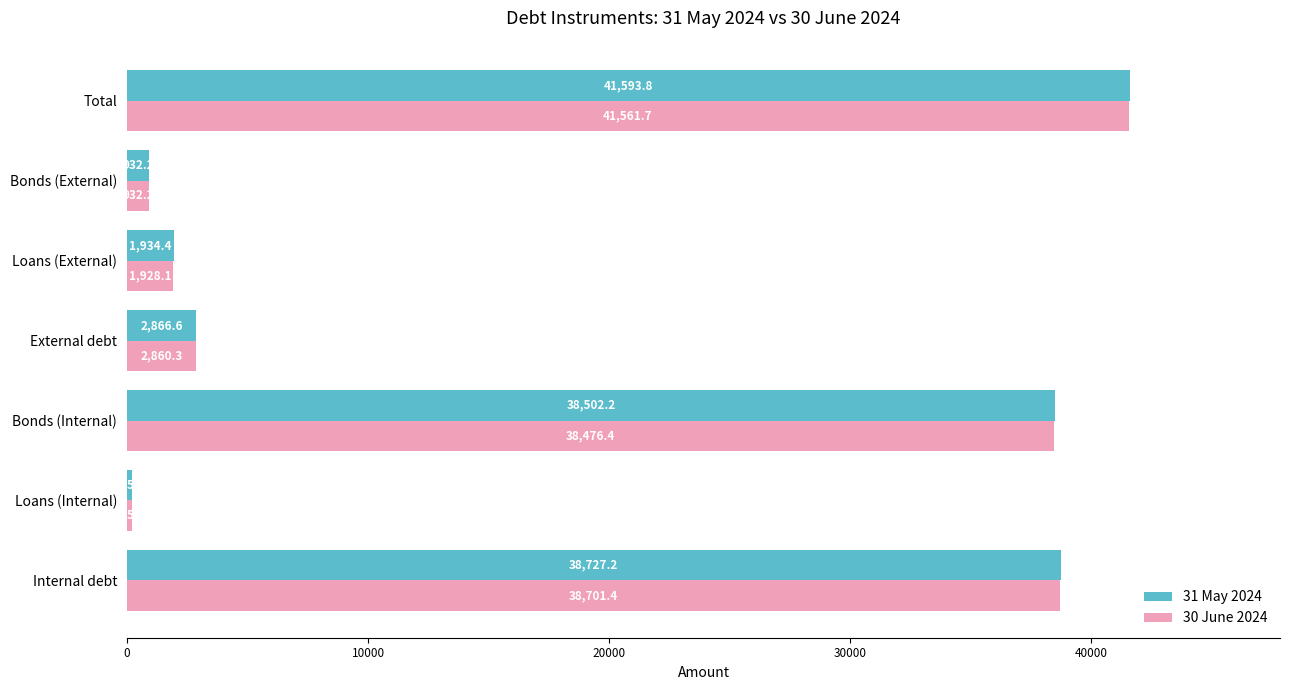

How many distinct data groups are displayed?

2